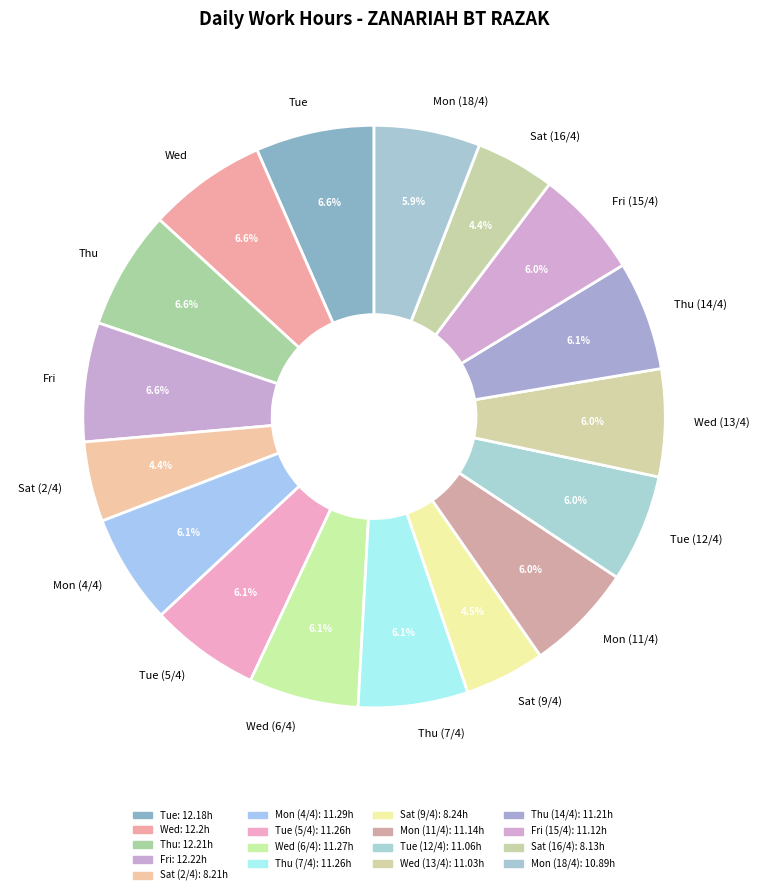

How much of the chart is everything except Wed (6/4)?

93.9%